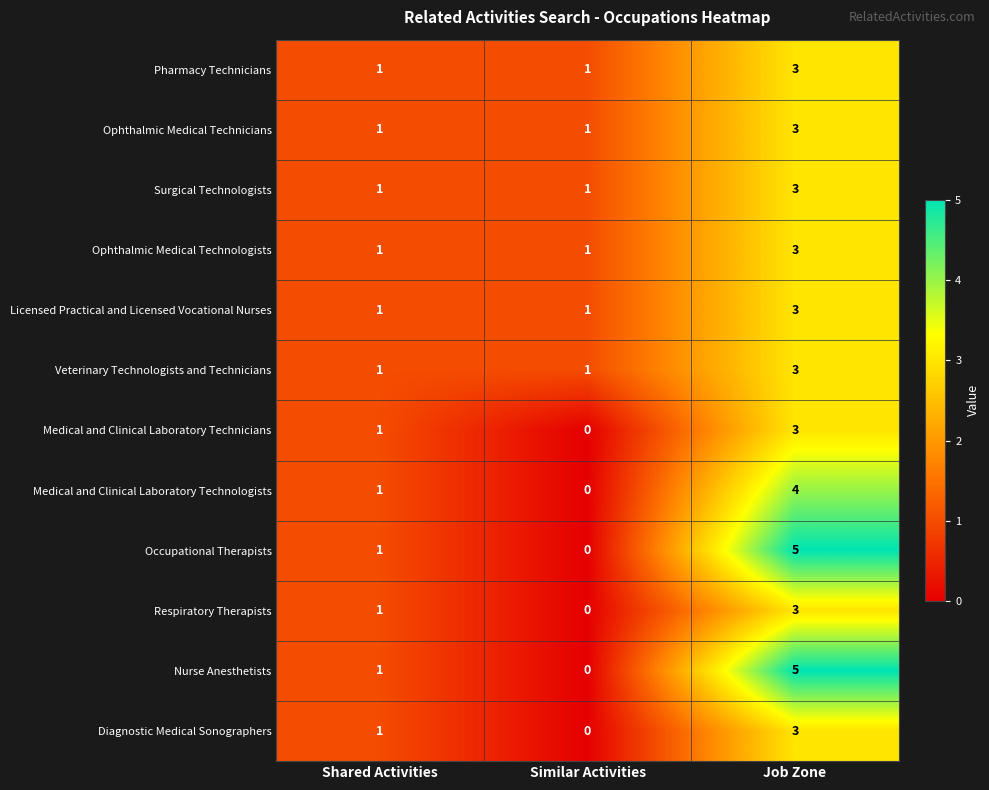

What is the sum of the Medical and Clinical Laboratory Technicians values at Job Zone and Similar Activities?

3